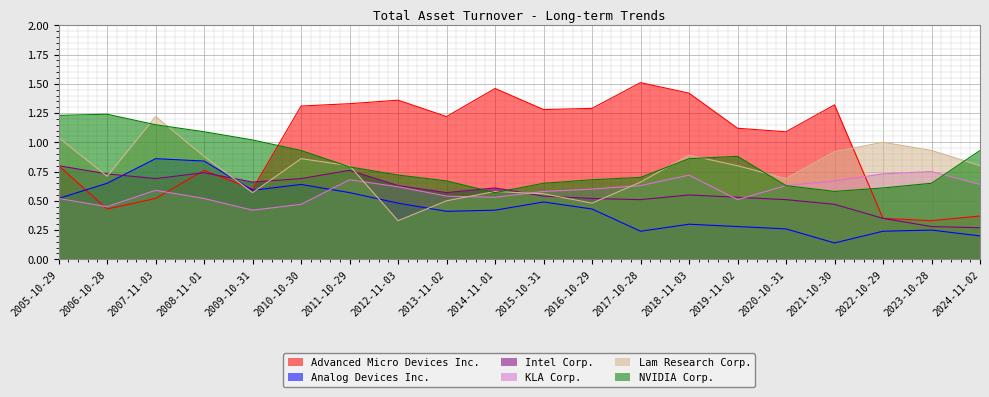

At which category is the sum across all series the highest?

2007-11-03